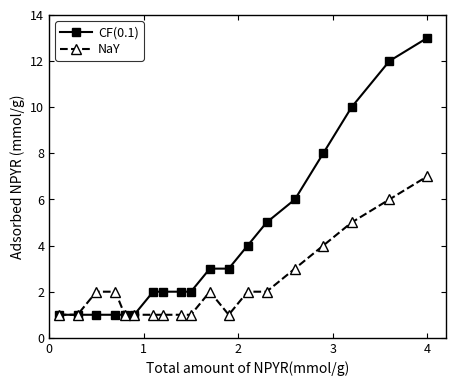

Which series has the largest total across all categories?

CF(0.1)